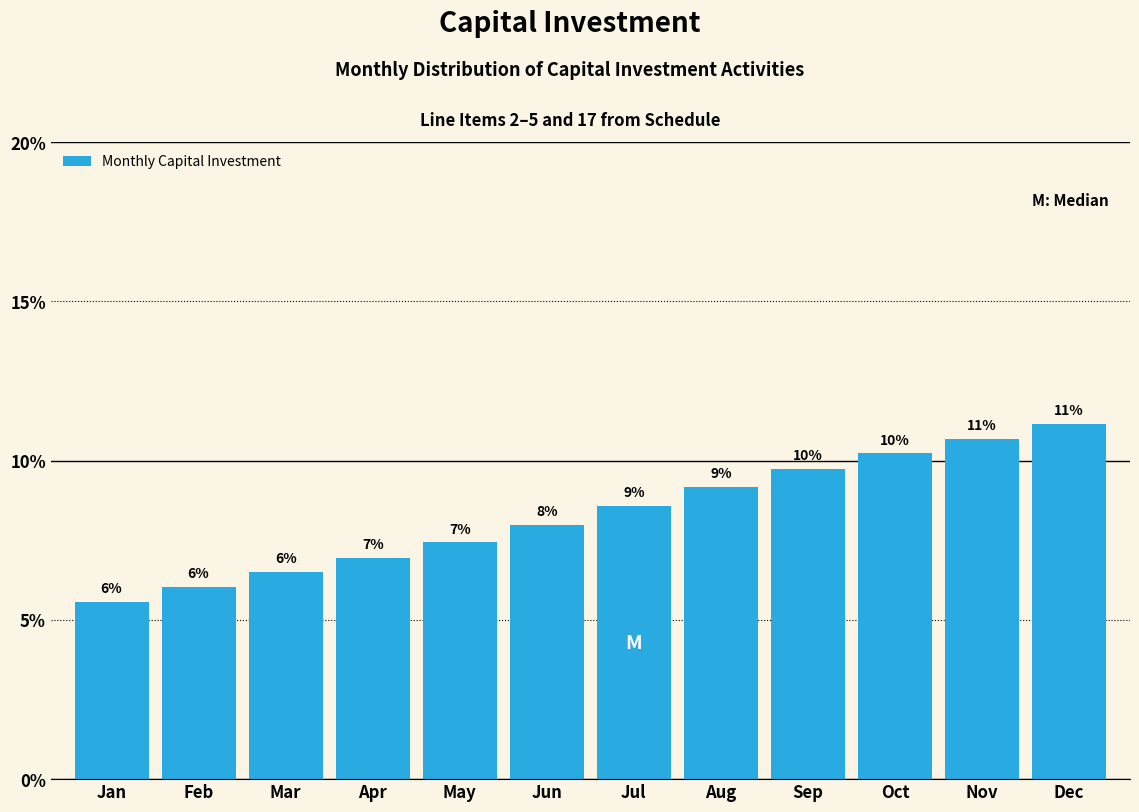

The chart shows a value of 9.2 at Aug. True or false?

True